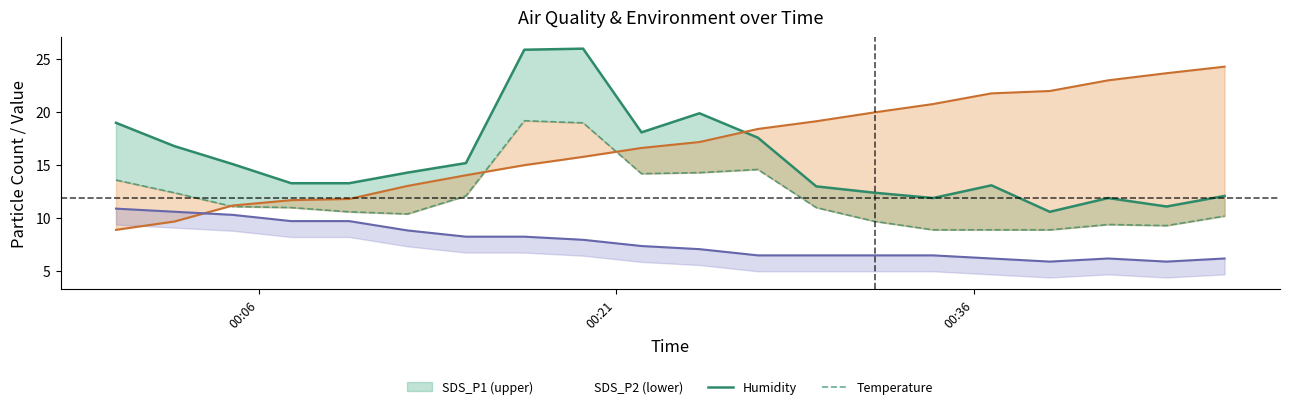

Which series has the largest total across all categories?

Humidity norm